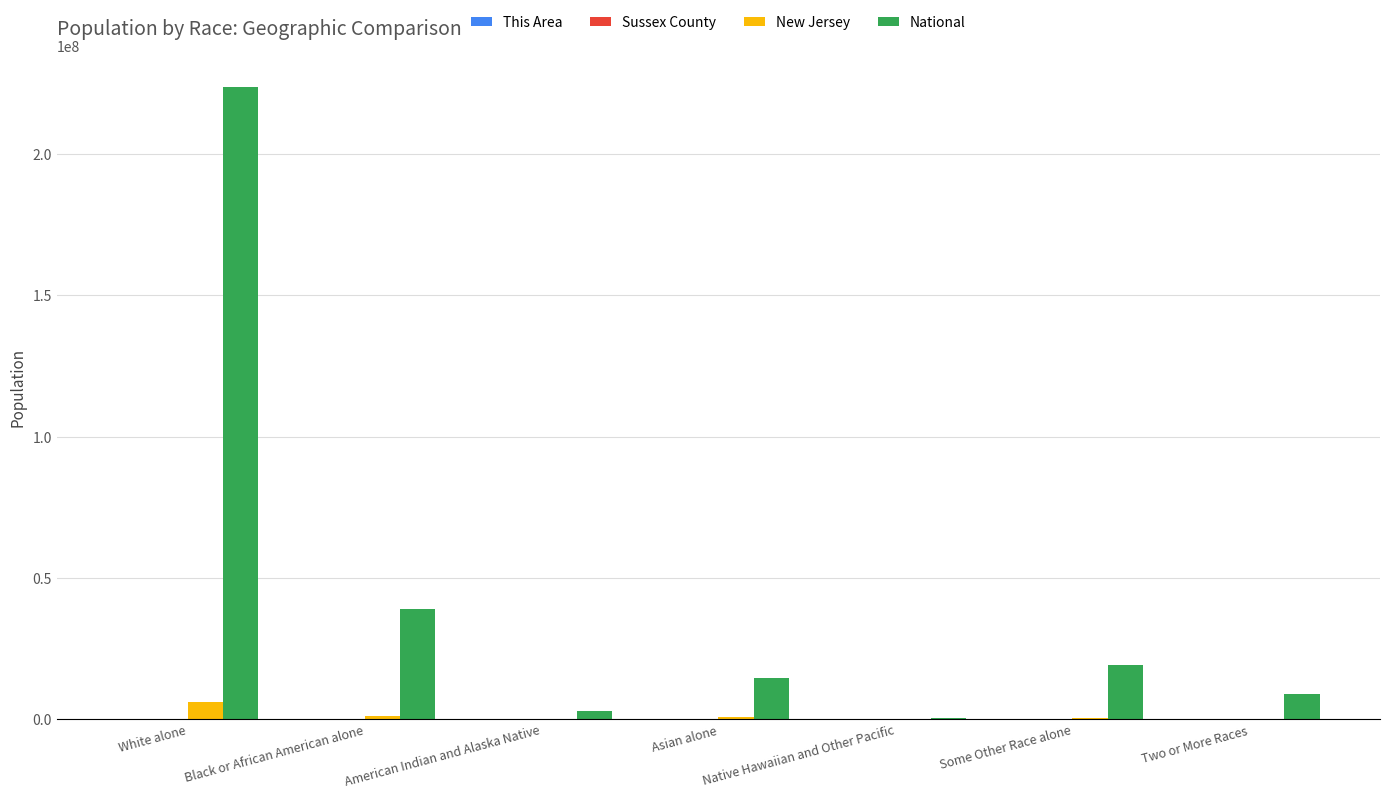

How many groups of bars are there?

7